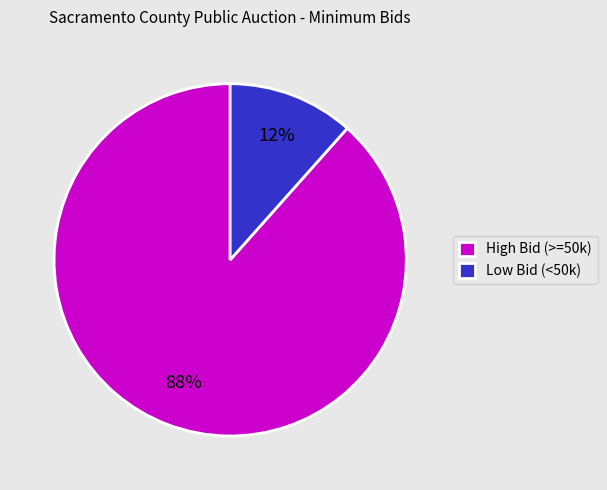

How many segments does this pie chart have?

2